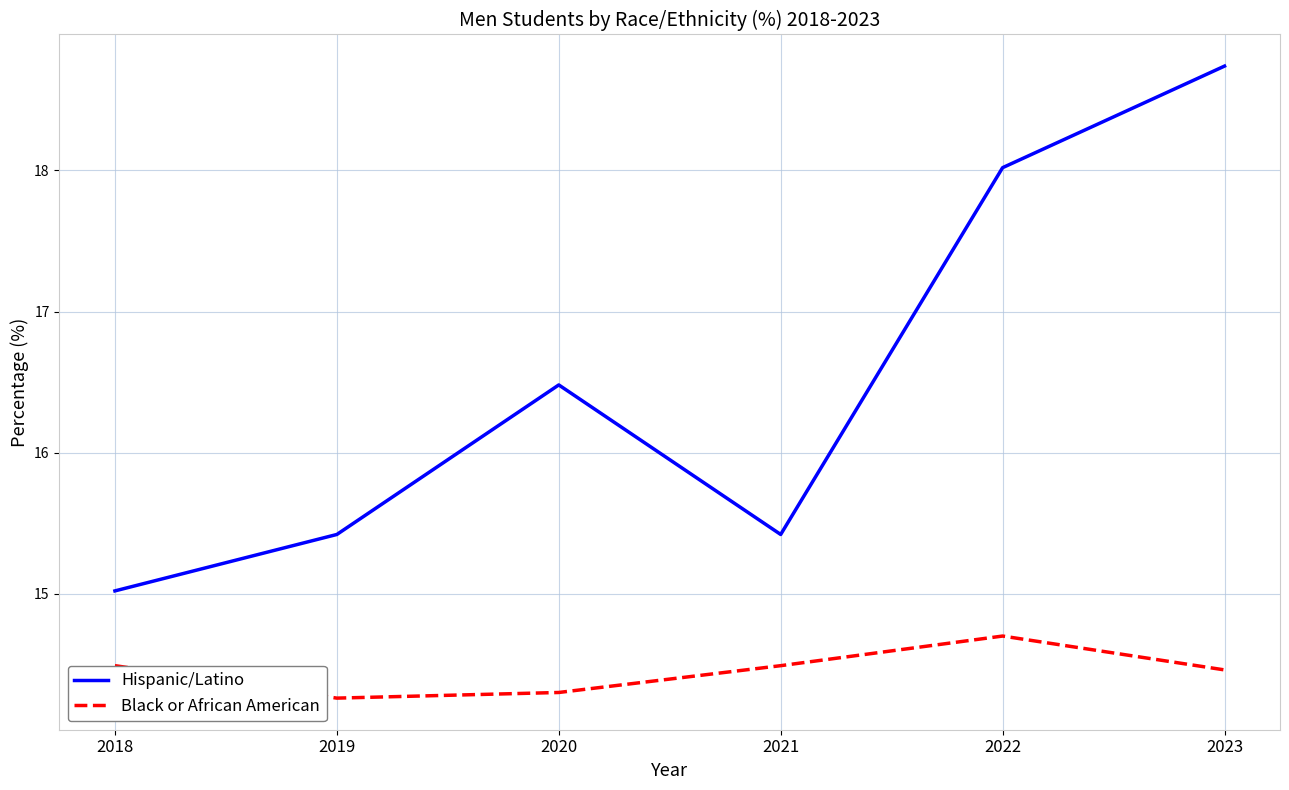

What is the sum of the Hispanic/Latino values at 2019 and 2023?

34.2